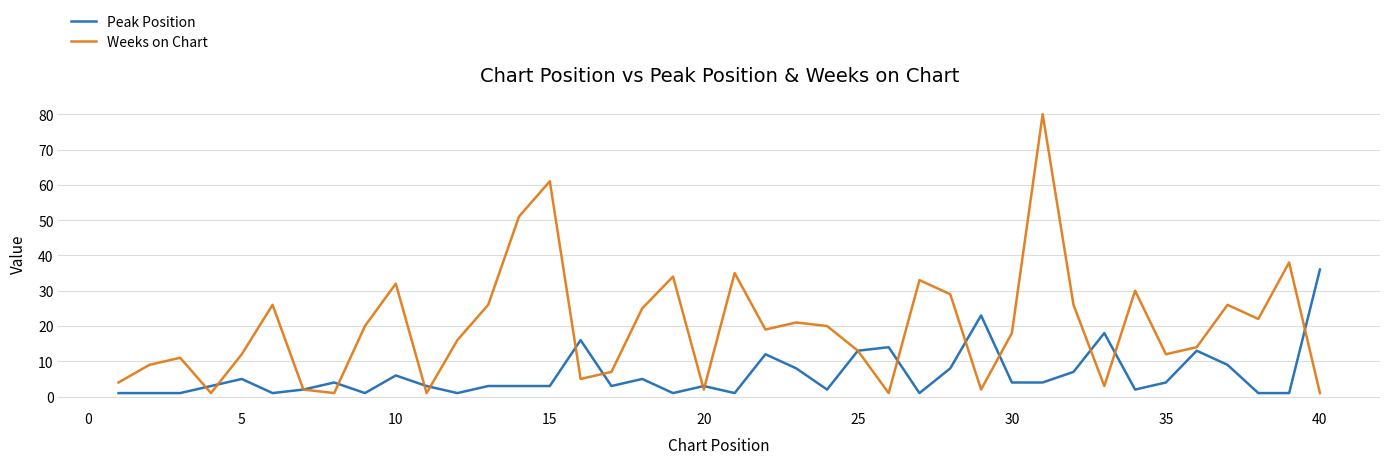

Which series has the largest range (max minus min)?

Weeks on Chart